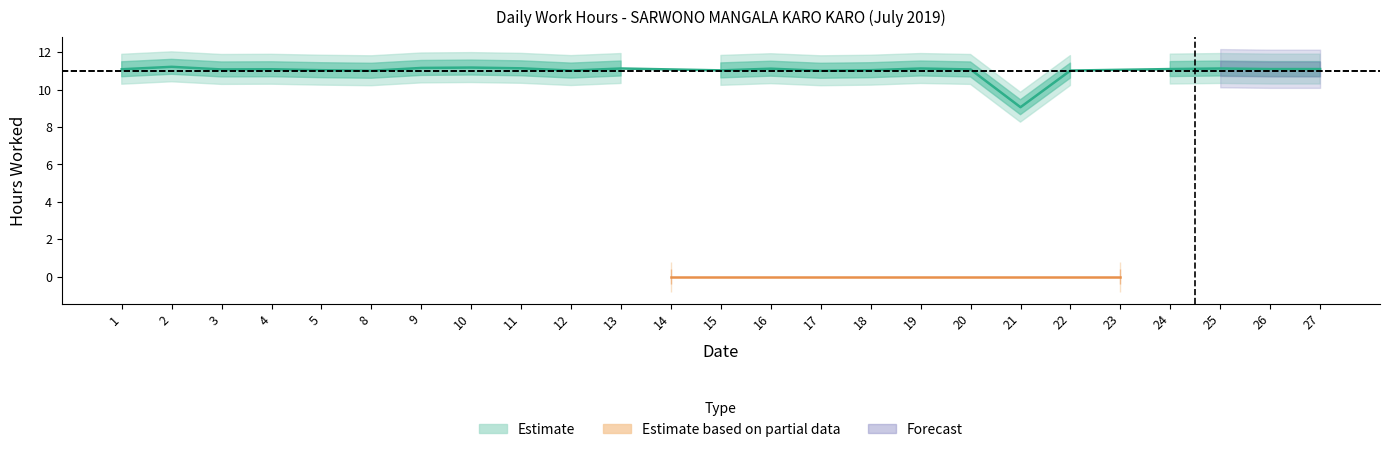

True or false: the data shows 17.8 at 9.

False